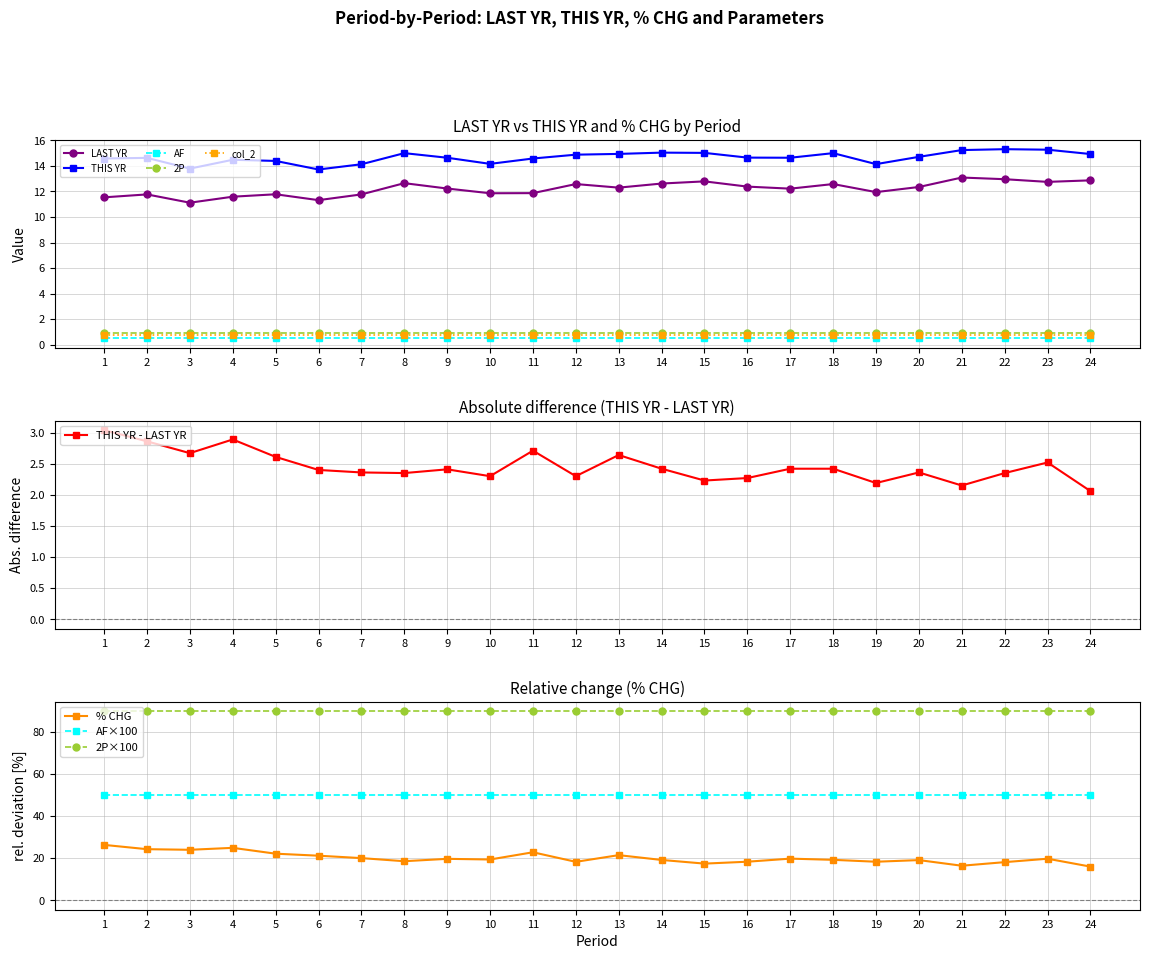

Rank the series by their maximum value, from lowest to highest.

LAST YR, THIS YR, % CHG